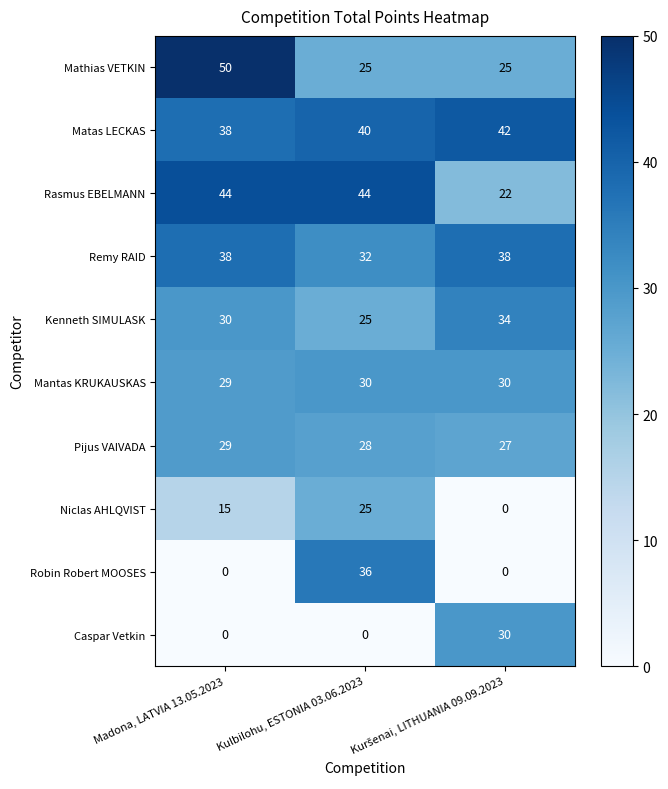

What is the greatest value displayed?

50